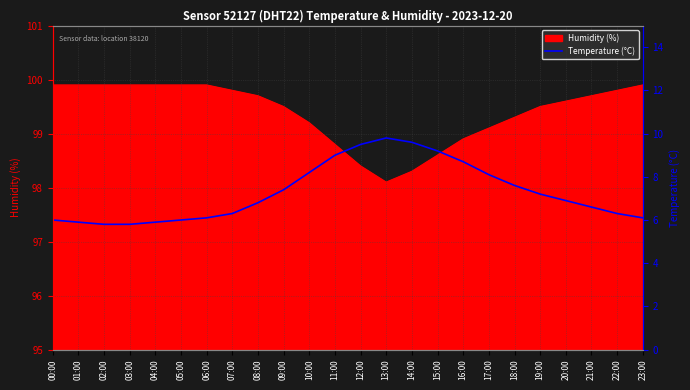

Does the chart display data point markers on the line(s)?

No